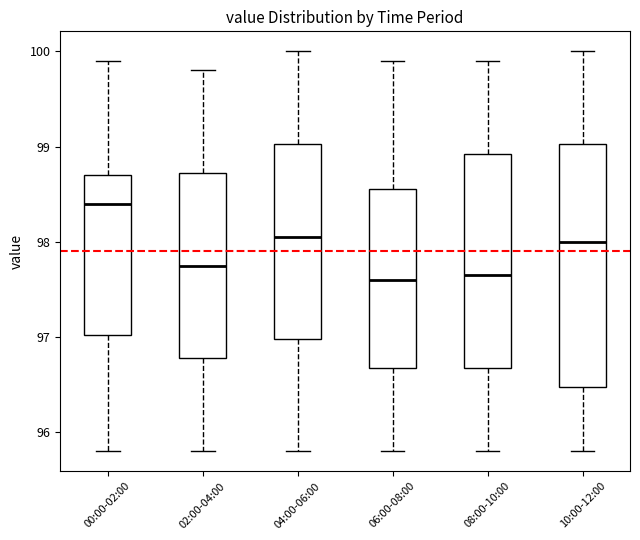

Reading left to right, transcribe this box plot: for each box, give where its median line is, the range the box spans, and where its two whiskers end, as read against the y-axis. The values are not printed on the chart, so give them approximately, as read against the axis.

00:00-02:00: median 98.4, box 97.0 to 98.7, whiskers 95.8 to 99.9
02:00-04:00: median 97.8, box 96.8 to 98.7, whiskers 95.8 to 99.8
04:00-06:00: median 98.1, box 97.0 to 99.0, whiskers 95.8 to 100.0
06:00-08:00: median 97.6, box 96.7 to 98.6, whiskers 95.8 to 99.9
08:00-10:00: median 97.7, box 96.7 to 98.9, whiskers 95.8 to 99.9
10:00-12:00: median 98.0, box 96.5 to 99.0, whiskers 95.8 to 100.0